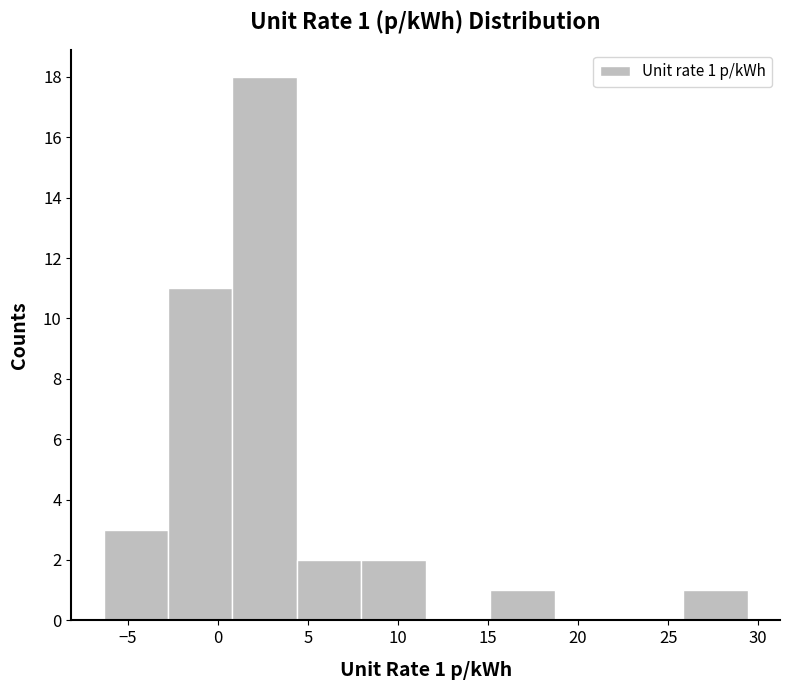

Which range on the x-axis has the tallest bar?

1.0 to 4.5